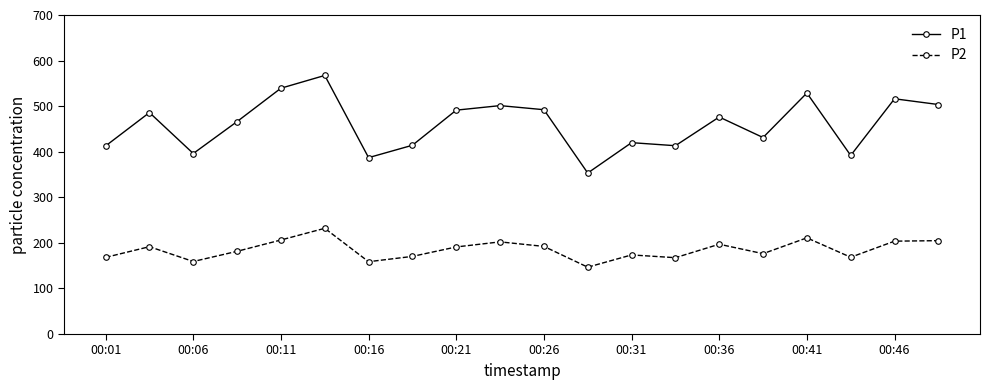

True or false: P2 and P1 intersect in this chart.

False